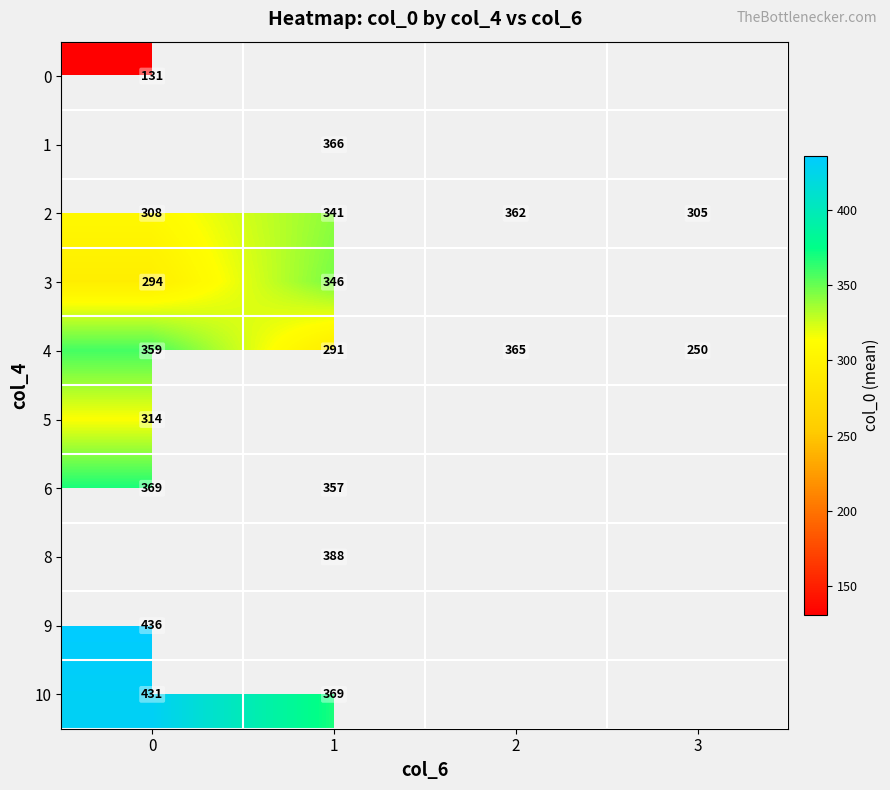

What is the difference between the maximum and minimum values in the 2 series?

57